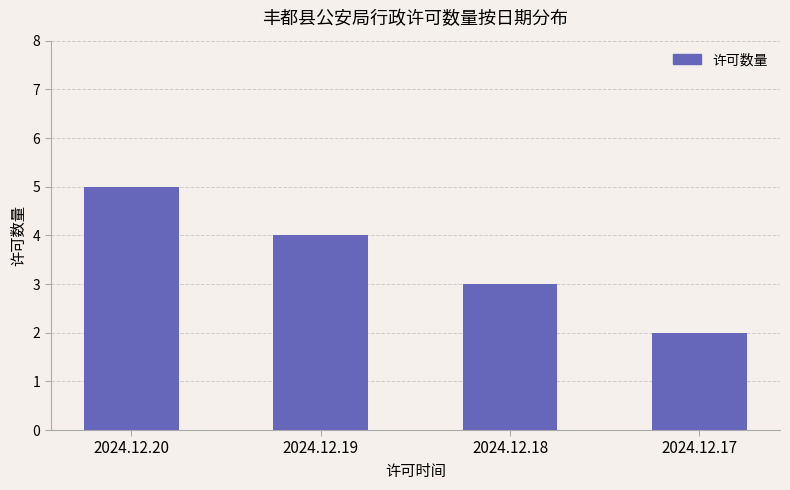

At which category does the chart reach its peak across all series?

2024.12.20